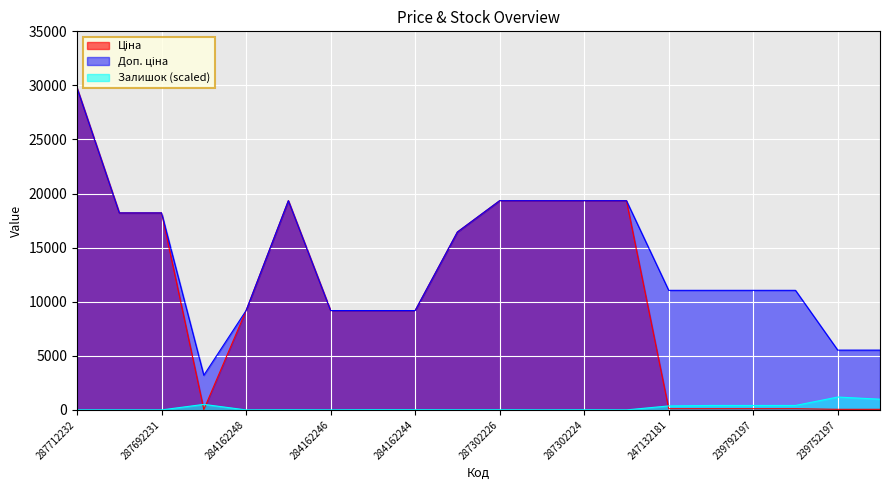

At which category is the sum across all series the highest?

287712232